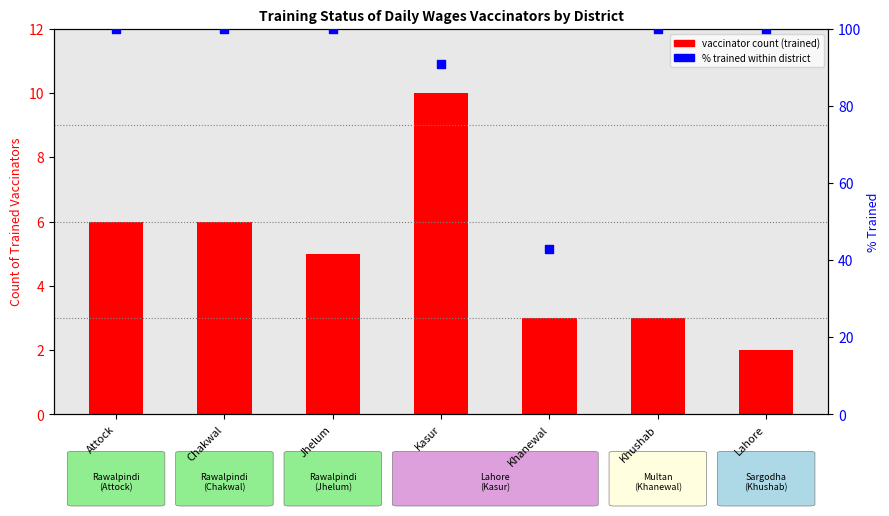

Which series contains the highest Y value?

percentile trained within district